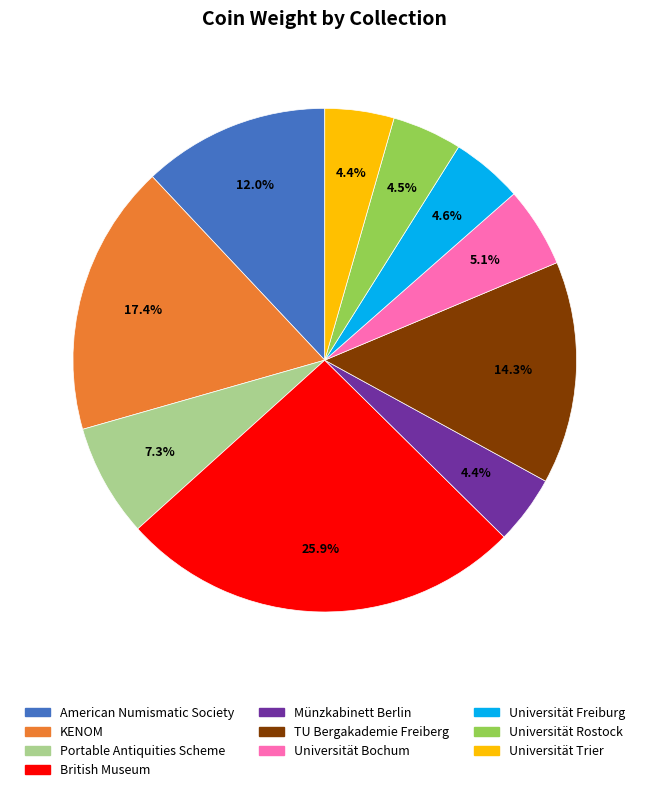

Is the sum of Universität Trier and Münzkabinett Berlin greater than half?

No